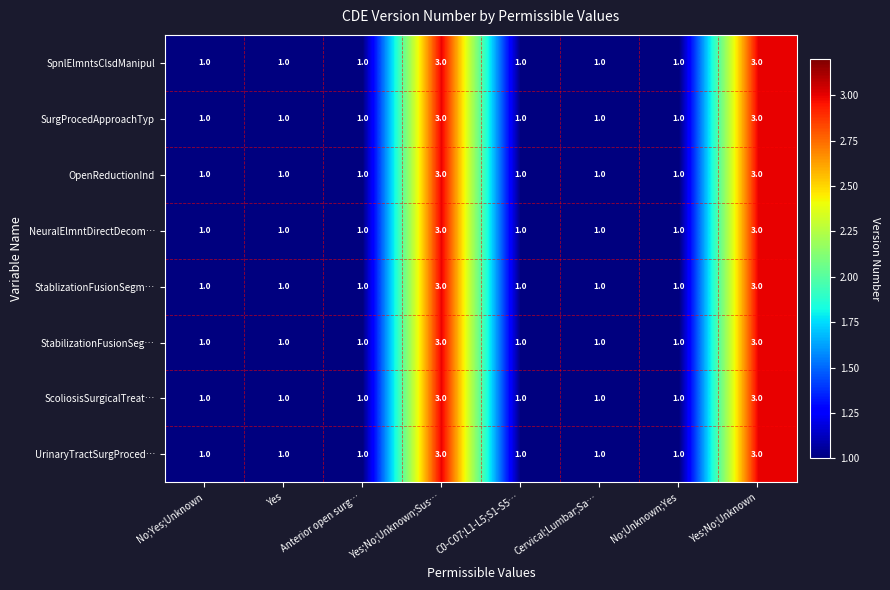

Count the SurgProcedApproachTyp values in the range 1 to 3.

8